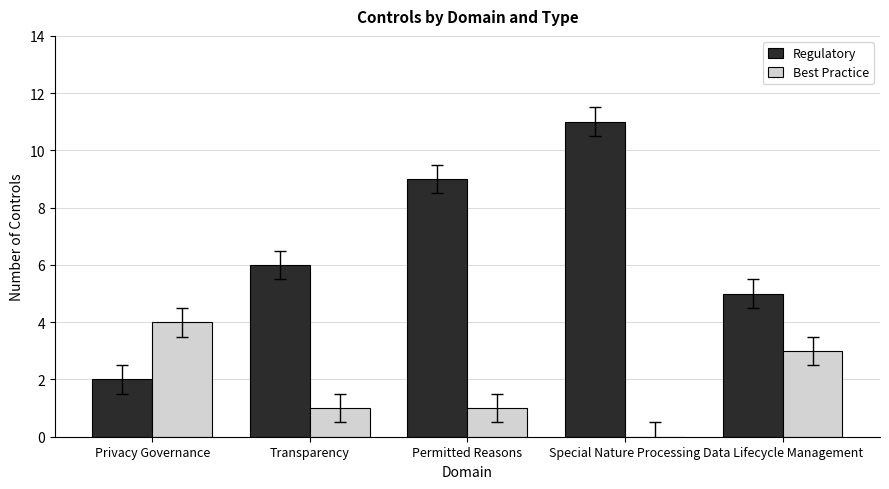

What is the maximum value shown in the chart?

11